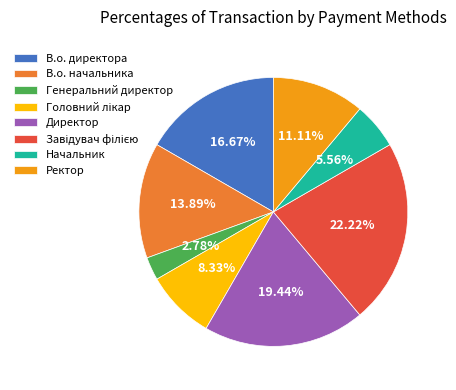

To the nearest percent, what is the average slice percentage?

12%